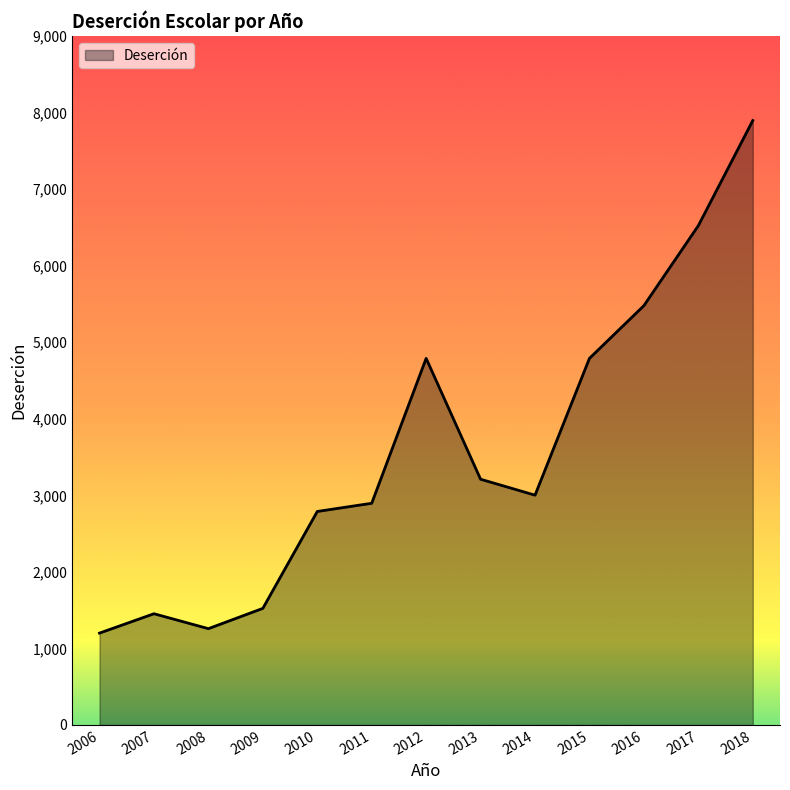

Which category has the highest value across all series?

2018